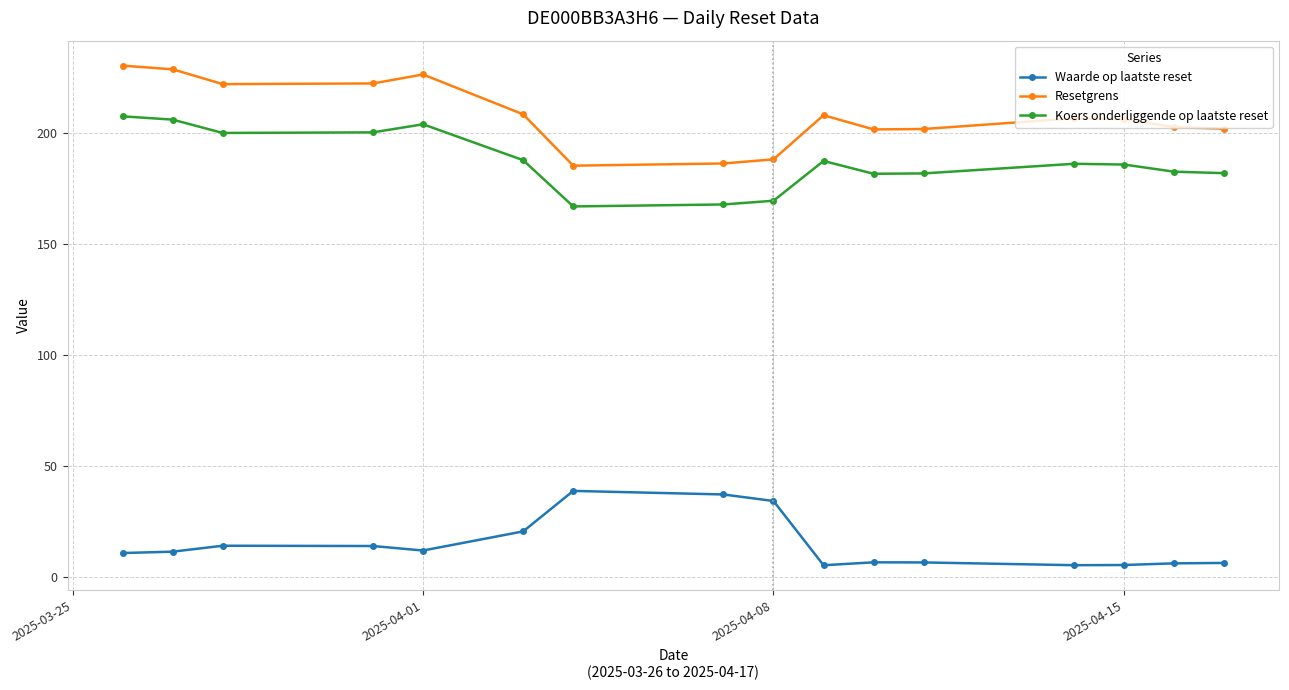

At how many categories does at least one series exceed 131?

16